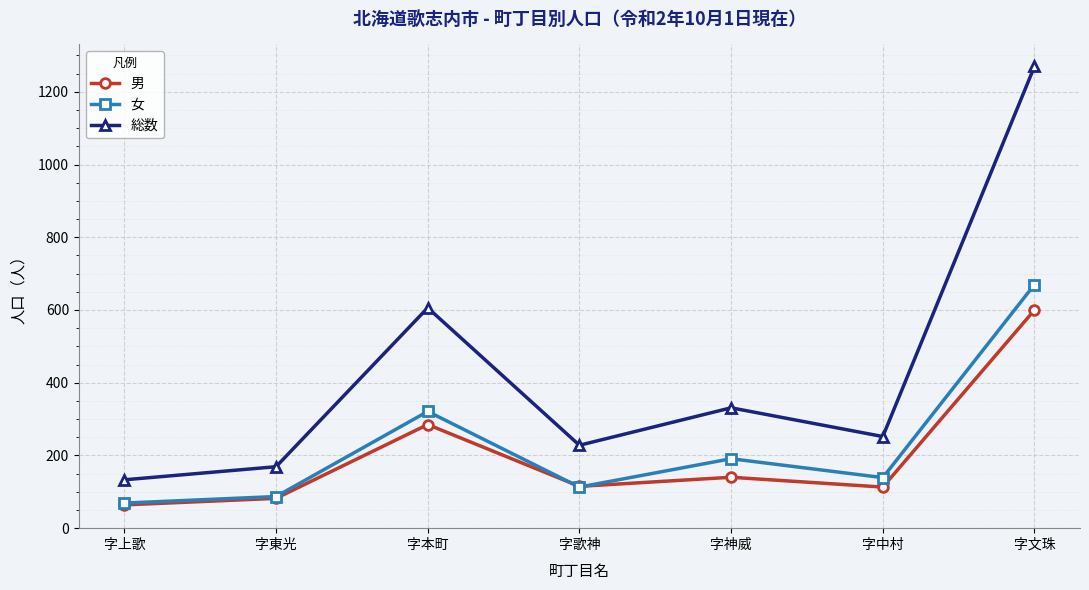

At which label is 総数 closest to 701?

字本町